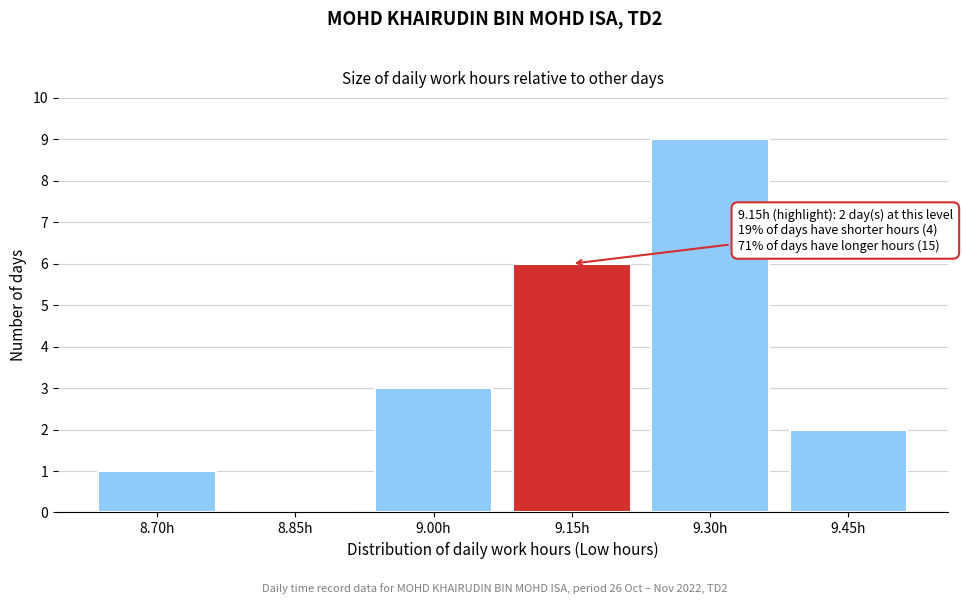

Reading left to right, transcribe all the data shown in this chart.

8.70h=1	8.85h=0	9.00h=3	9.15h=6	9.30h=9	9.45h=2